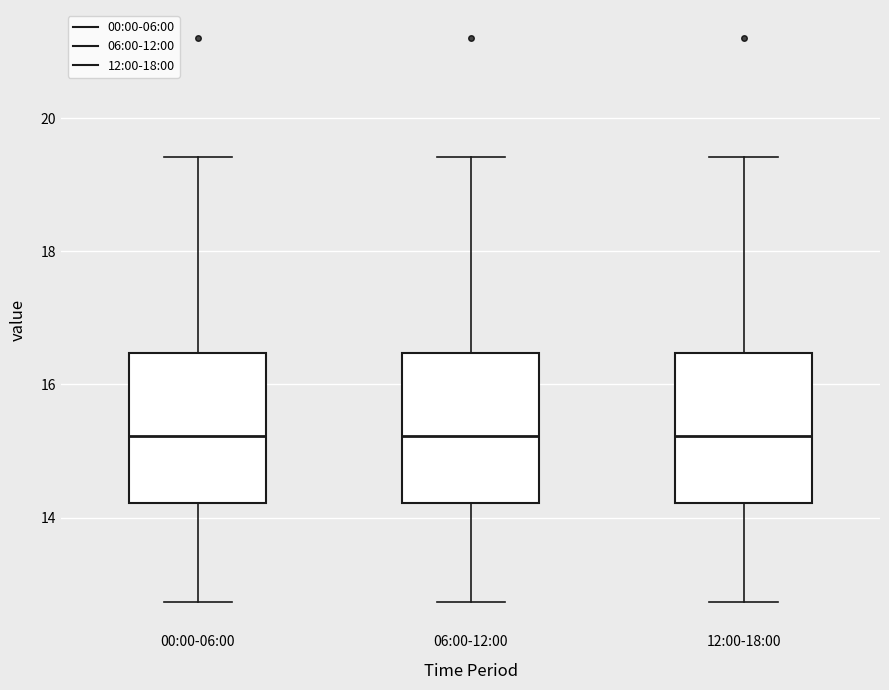

Reading left to right, transcribe this box plot: for each box, give where its median line is, the range the box spans, and where its two whiskers end, as read against the y-axis. The values are not printed on the chart, so give them approximately, as read against the axis.

00:00-06:00: median 15.2, box 14.2 to 16.4, whiskers 12.8 to 19.4
06:00-12:00: median 15.2, box 14.2 to 16.4, whiskers 12.8 to 19.4
12:00-18:00: median 15.2, box 14.2 to 16.4, whiskers 12.8 to 19.4